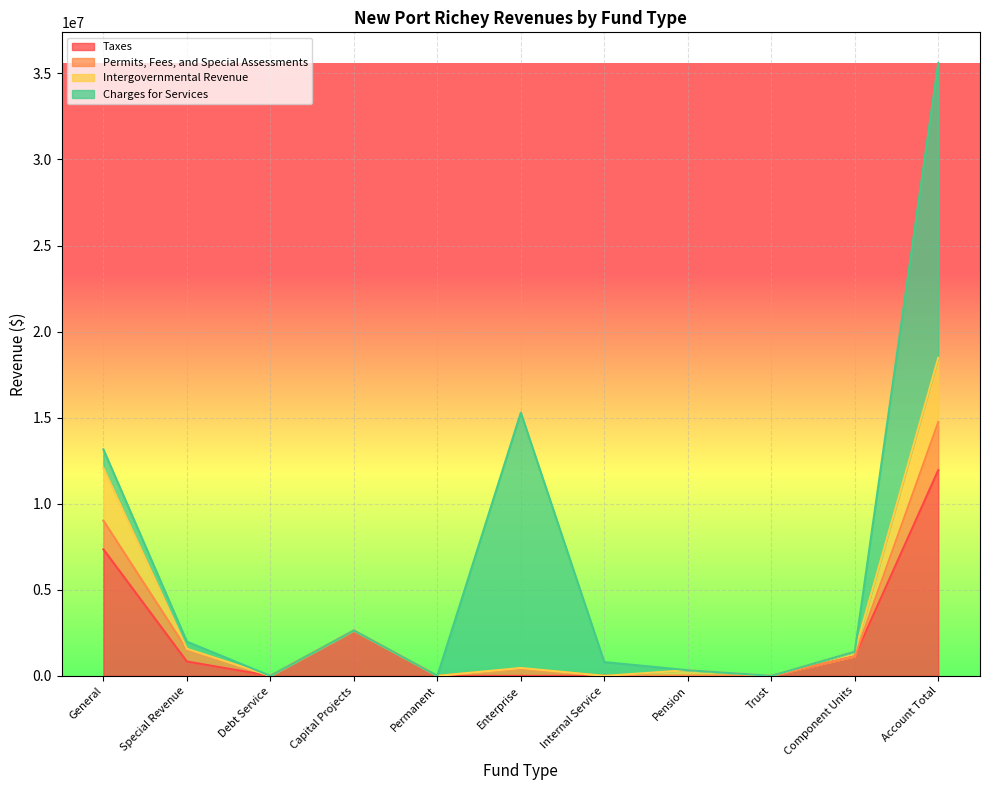

Read the Intergovernmental Revenue value at Enterprise, to the nearest 50.

457450